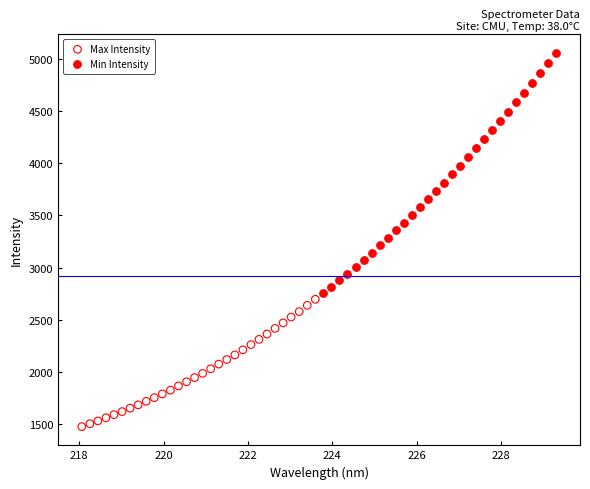

Which series reaches the maximum Y coordinate?

Min Intensity